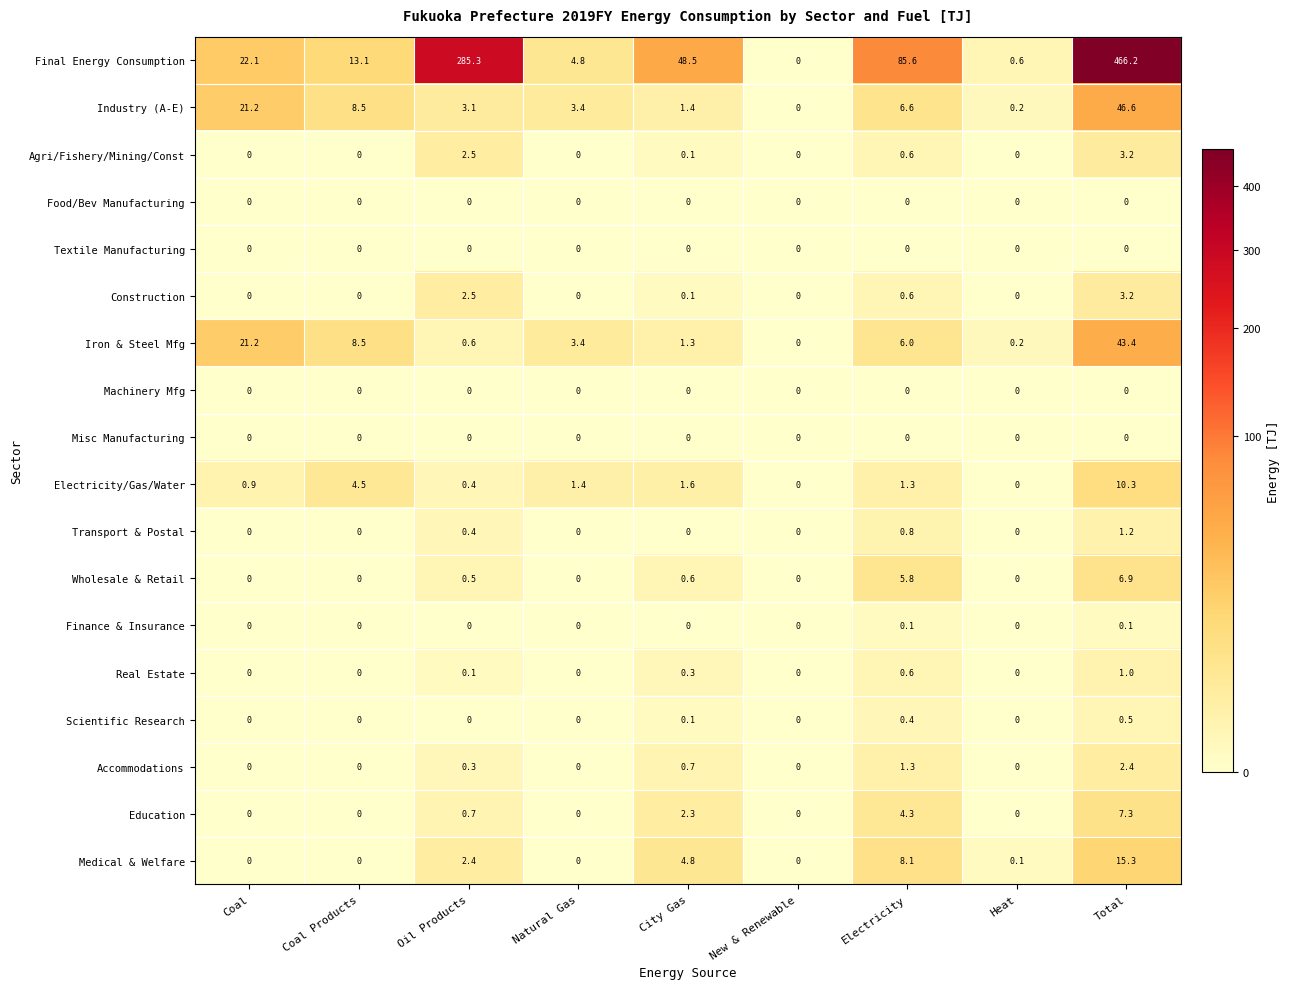

Which series has the largest range (max minus min)?

Final Energy Consumption